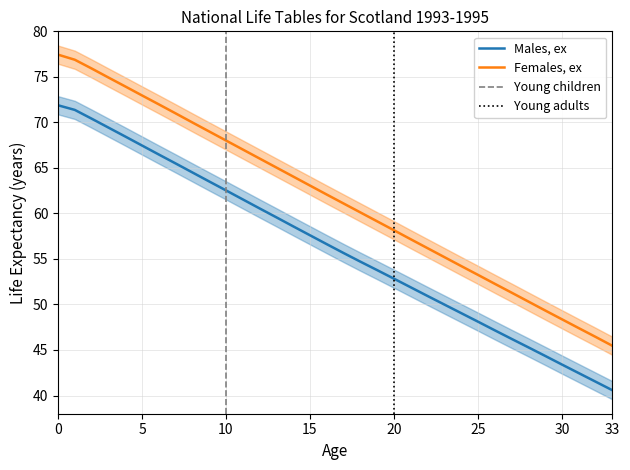

Between 4 and 26, which series saw the biggest shift?

Females ex